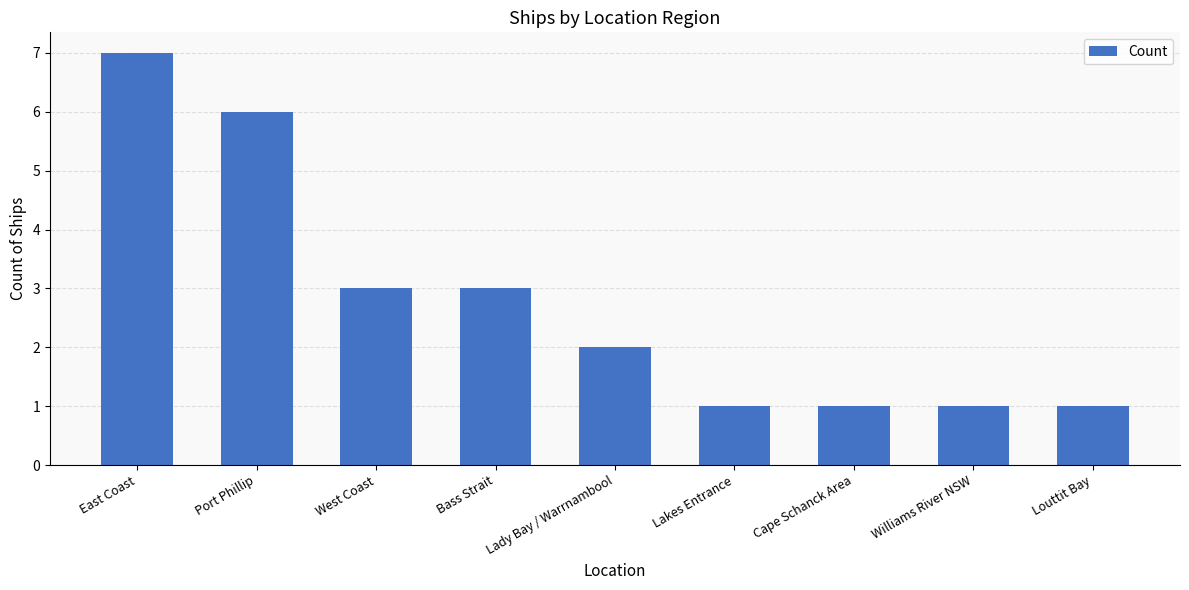

What is the difference between the maximum and minimum values?

6